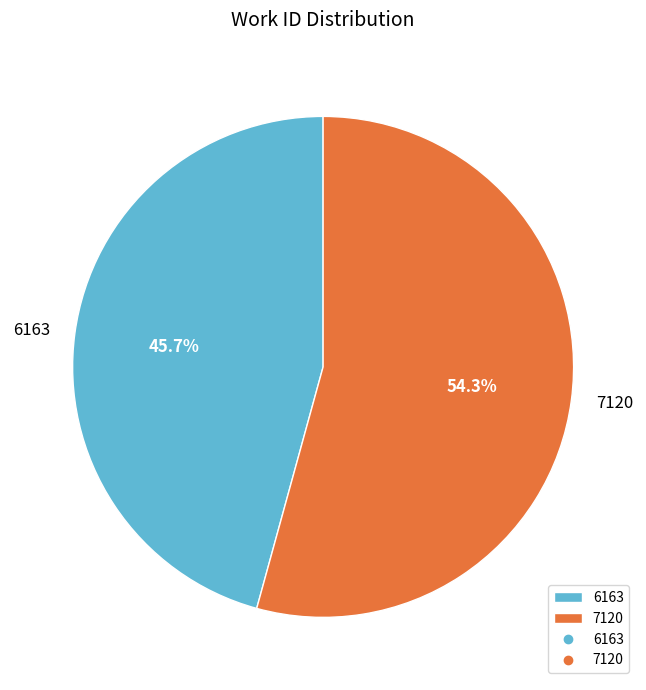

Count the number of slices in the pie.

2